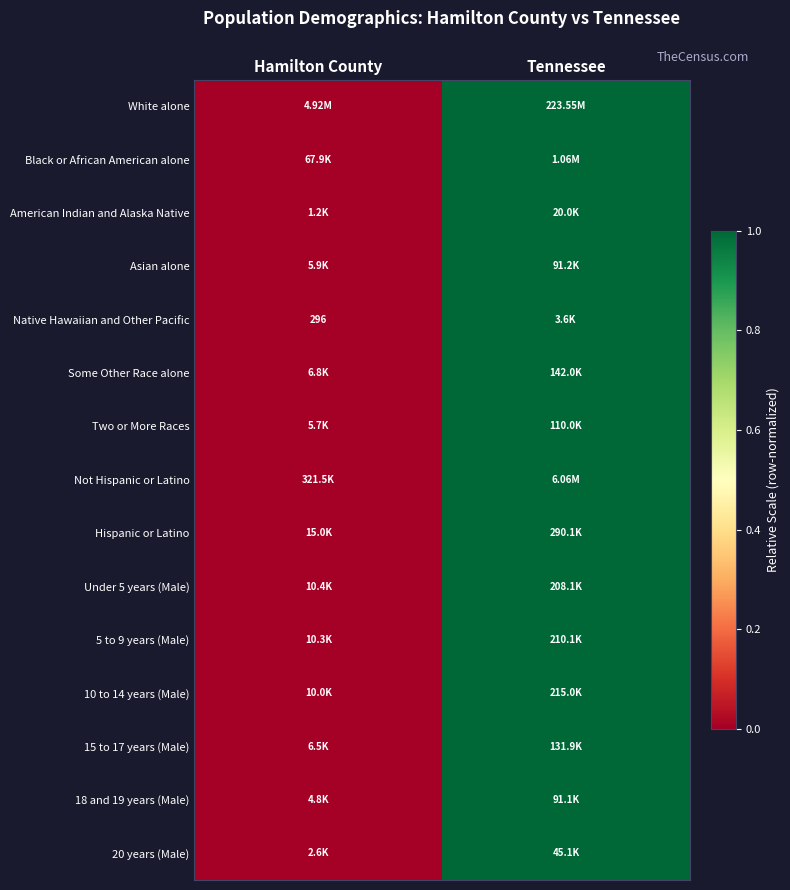

What is the greatest value displayed?

1